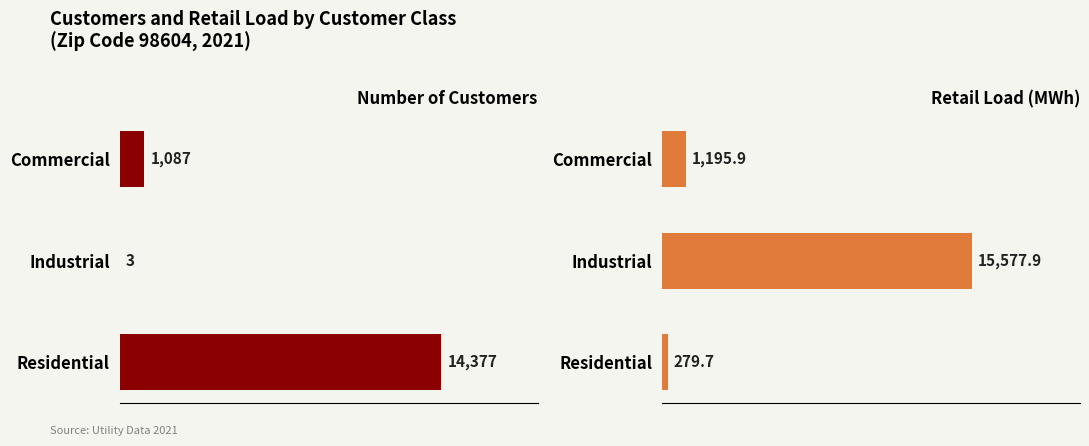

Reading left to right, list all the values displayed in this chart.

Number of Customers: 1087.0	3.0	14377.0
Retail Load (MWh): 1195.9	15577.9	279.7